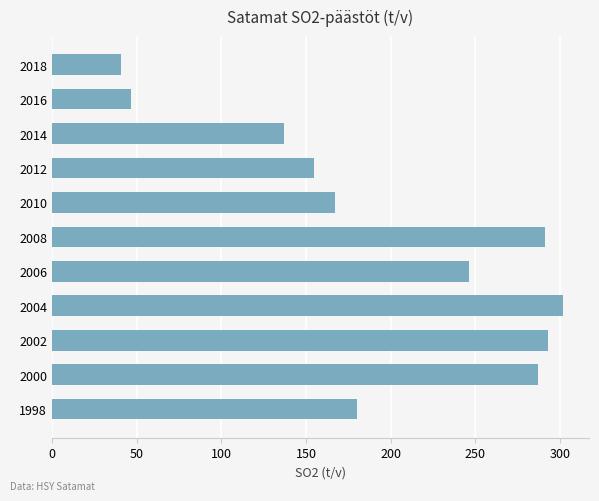

Reading bottom to top, what are all the values shown in this chart?

1998=180	2000=287	2002=293	2004=302	2006=246	2008=291	2010=167	2012=155	2014=137	2016=47	2018=41